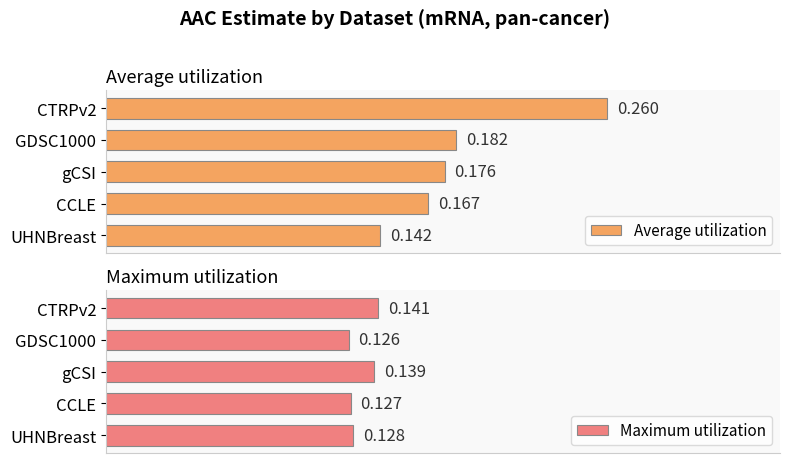

Where is Average utilization nearest to the value 0?

UHNBreast